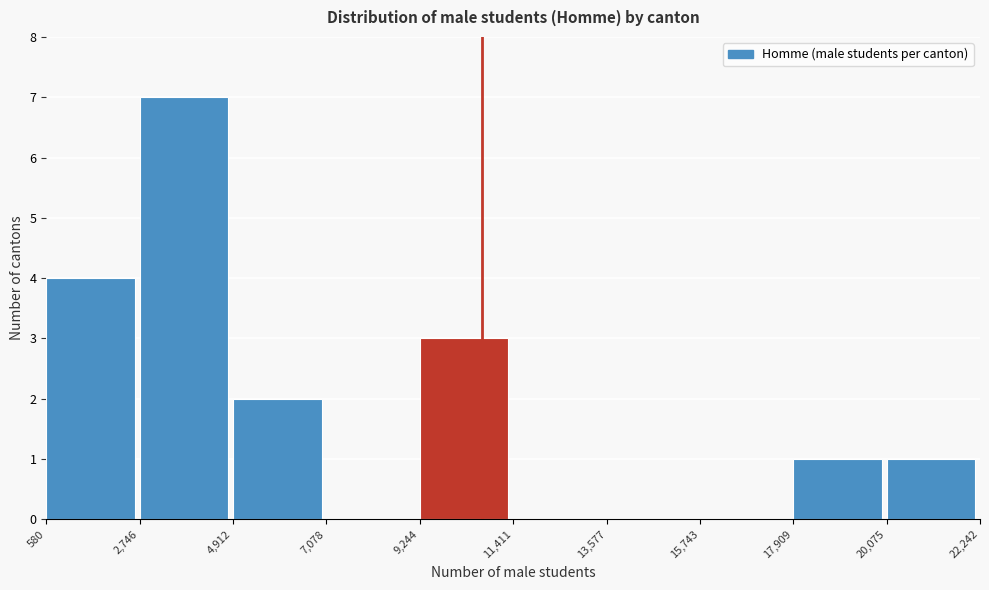

Reading left to right, list every bar in this chart as the range it spans on the x-axis followed by its height. The values are not printed on the chart, so give them approximately, as read against the axis.

580 to 2,746: 4
2,746 to 4,912: 7
4,912 to 7,078: 2
7,078 to 9,244: 0
9,244 to 11,411: 3
11,411 to 13,577: 0
13,577 to 15,743: 0
15,743 to 17,909: 0
17,909 to 20,075: 1
20,075 to 22,242: 1